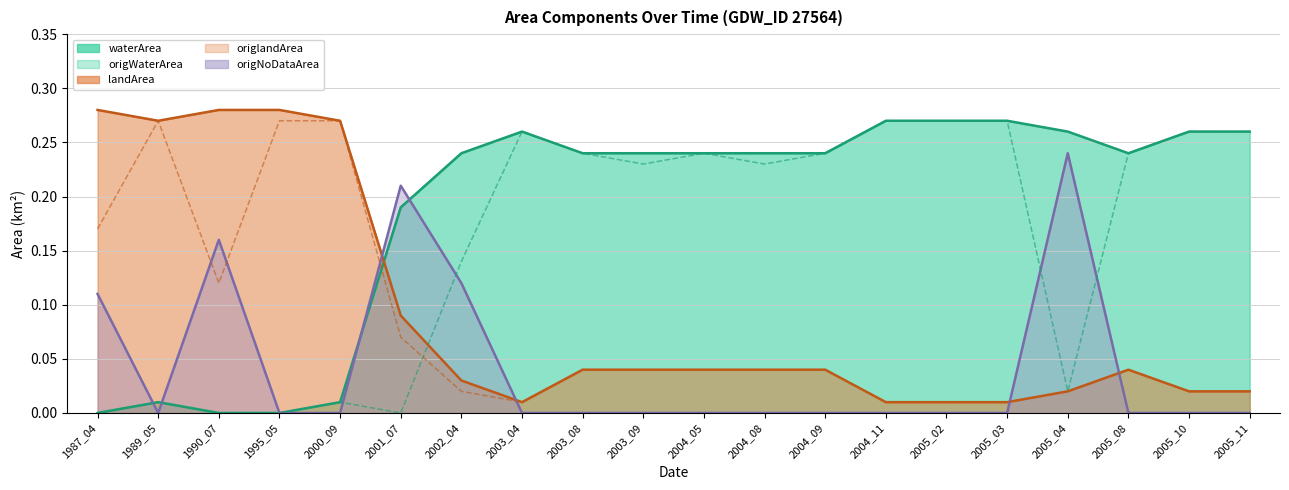

What is the sum of all origlandArea values?

1.5